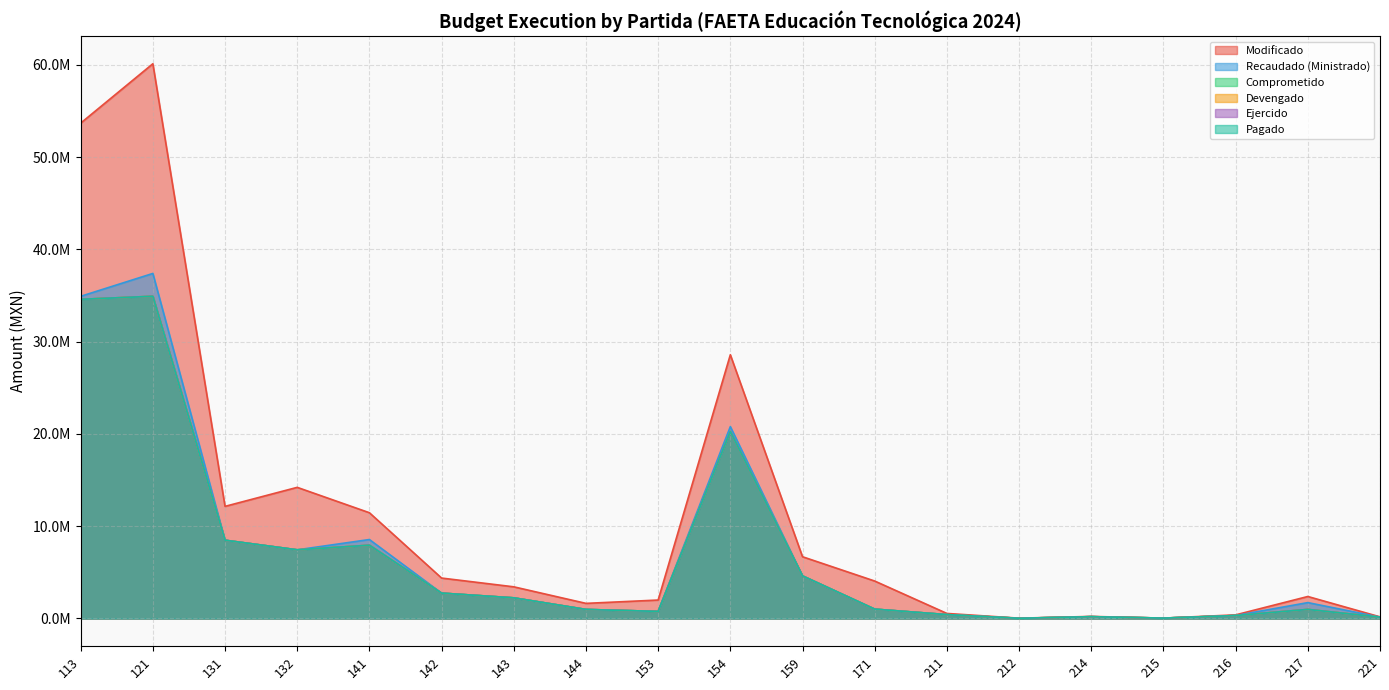

What is the difference between the Devengado values at 217 and 216?

660516.7